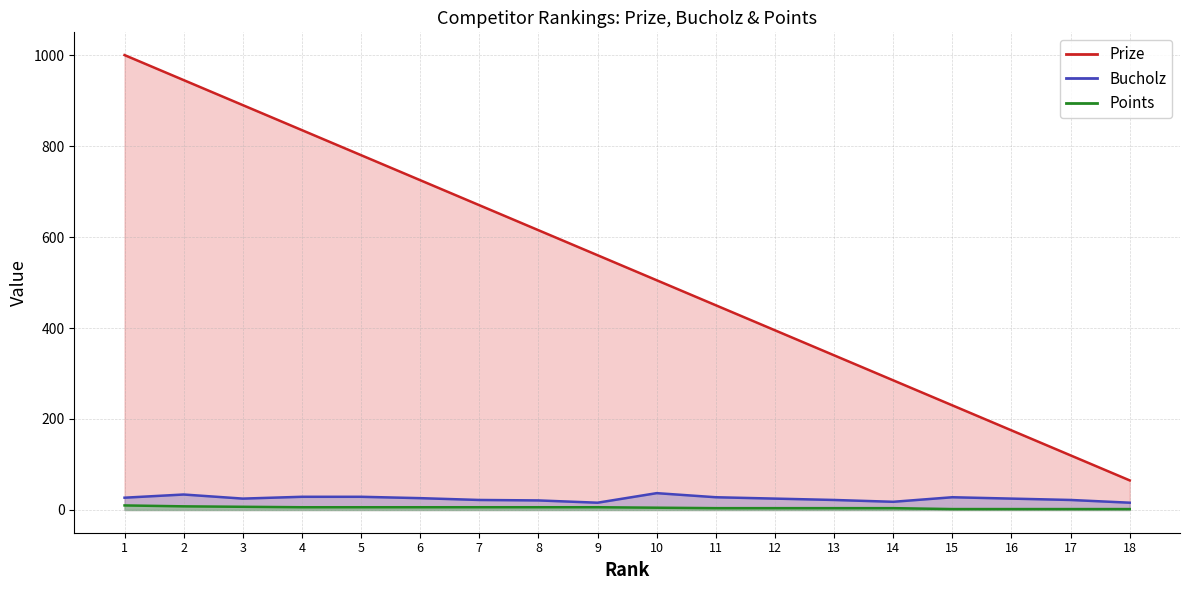

Where is Points (line) nearest to the value 6?

4